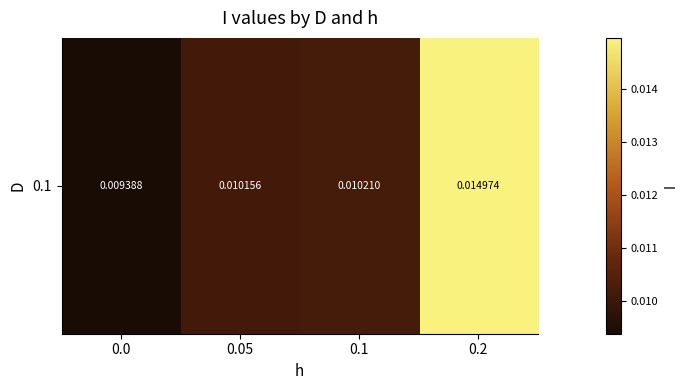

Is it true that the value at 0.2 is 0.0?

False